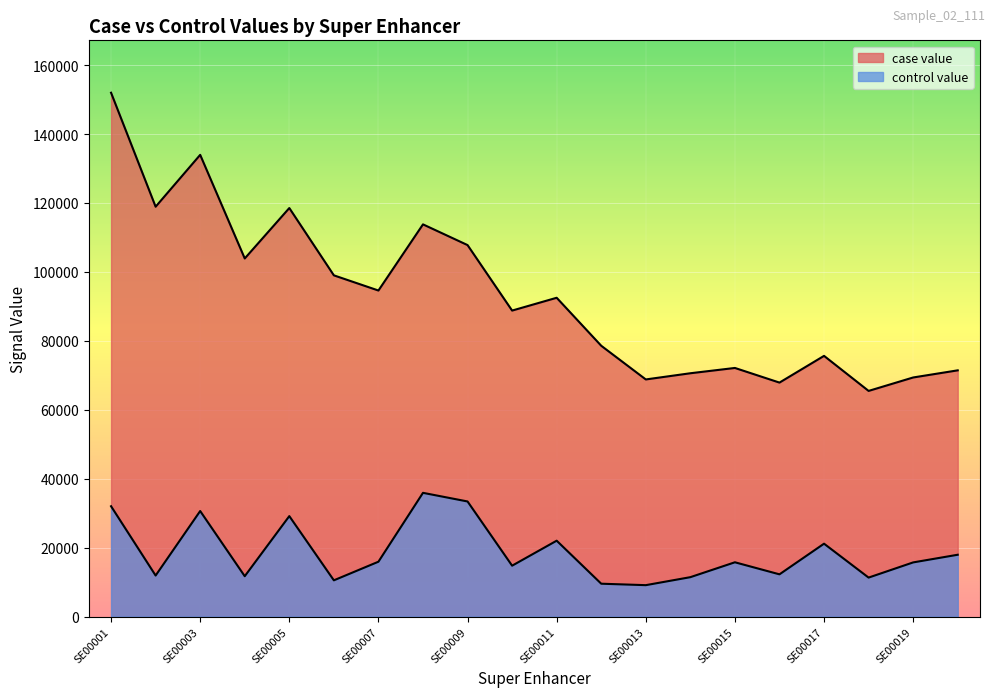

What is the average value of the case value series?

93191.3